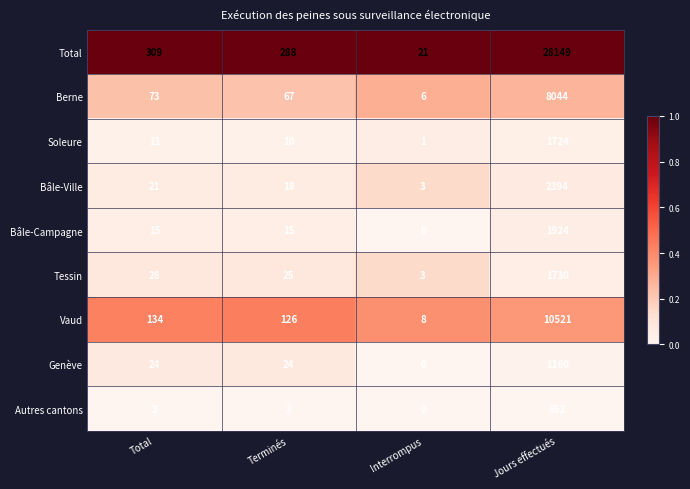

The Bâle-Ville series shows 3 at Interrompus. True or false?

True